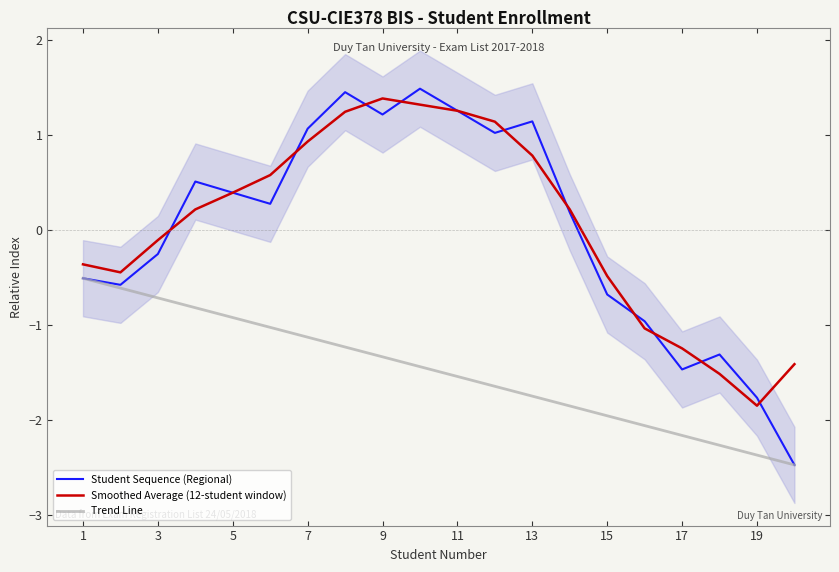

True or false: Smoothed Average (12-student window) and Trend Line intersect in this chart.

False